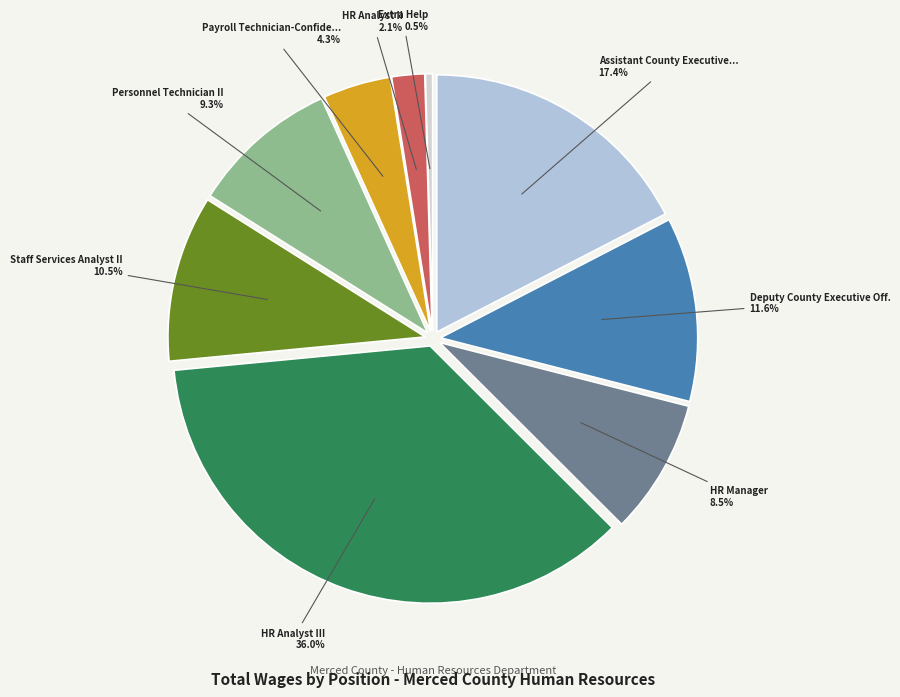

Is there a majority slice in this chart?

No